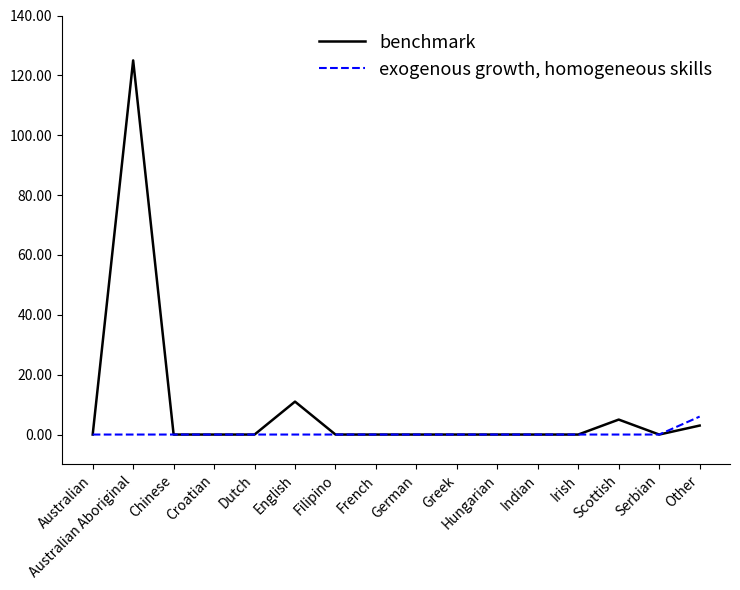

At which category does the chart reach its peak across all series?

Australian Aboriginal